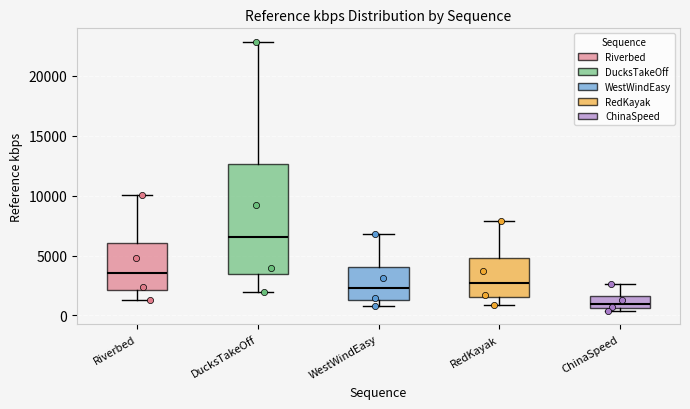

Where does the median line of the box for Riverbed sit on the y-axis? The values are not printed on the chart, so give them approximately, as read against the axis.

3500